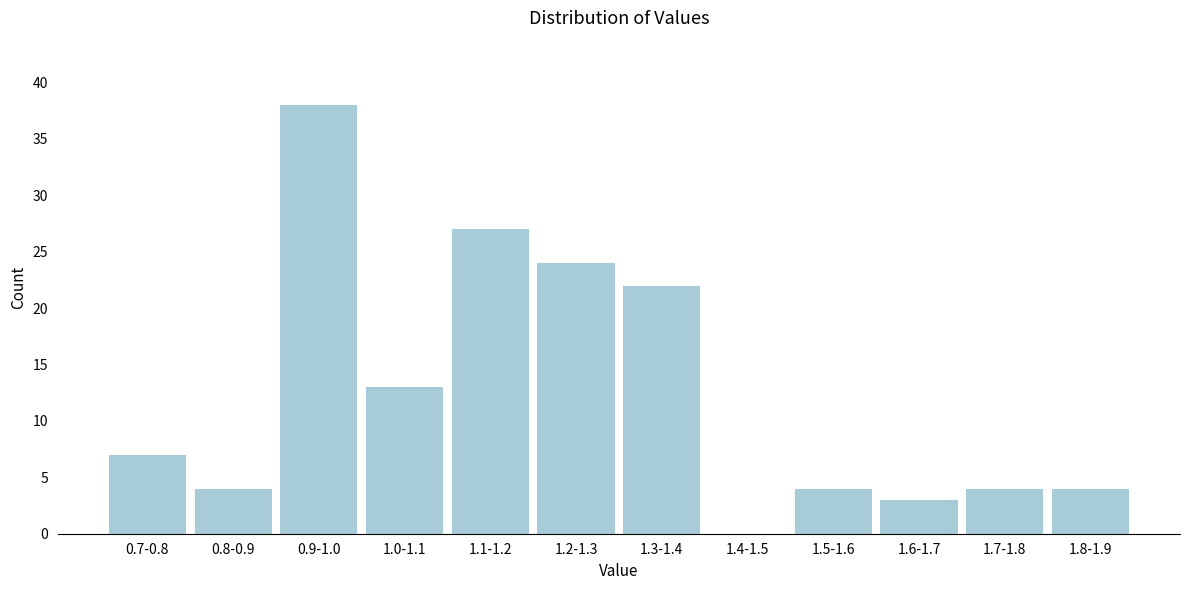

Reading right to left, transcribe all the data shown in this chart.

1.8-1.9=4	1.7-1.8=4	1.6-1.7=3	1.5-1.6=4	1.4-1.5=0	1.3-1.4=22	1.2-1.3=24	1.1-1.2=27	1.0-1.1=13	0.9-1.0=38	0.8-0.9=4	0.7-0.8=7